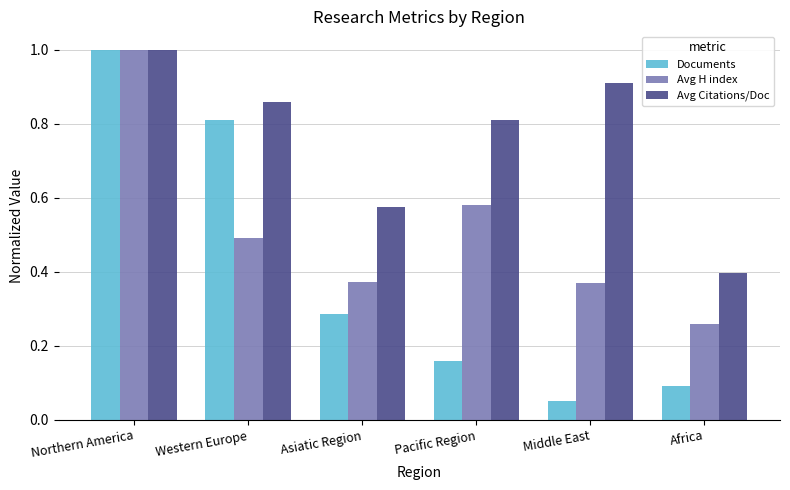

Where is Avg Citations/Doc nearest to the value 0?

Africa